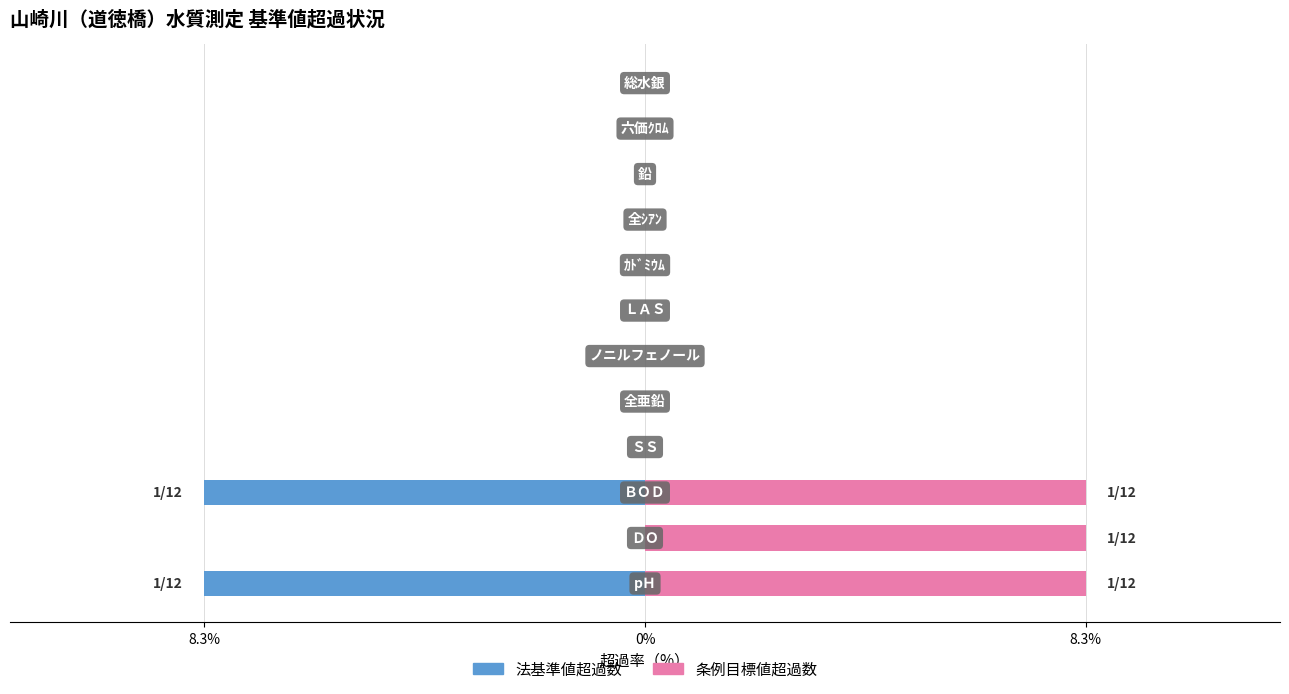

The 法基準値超過数 series shows 5.1 at 5. True or false?

False